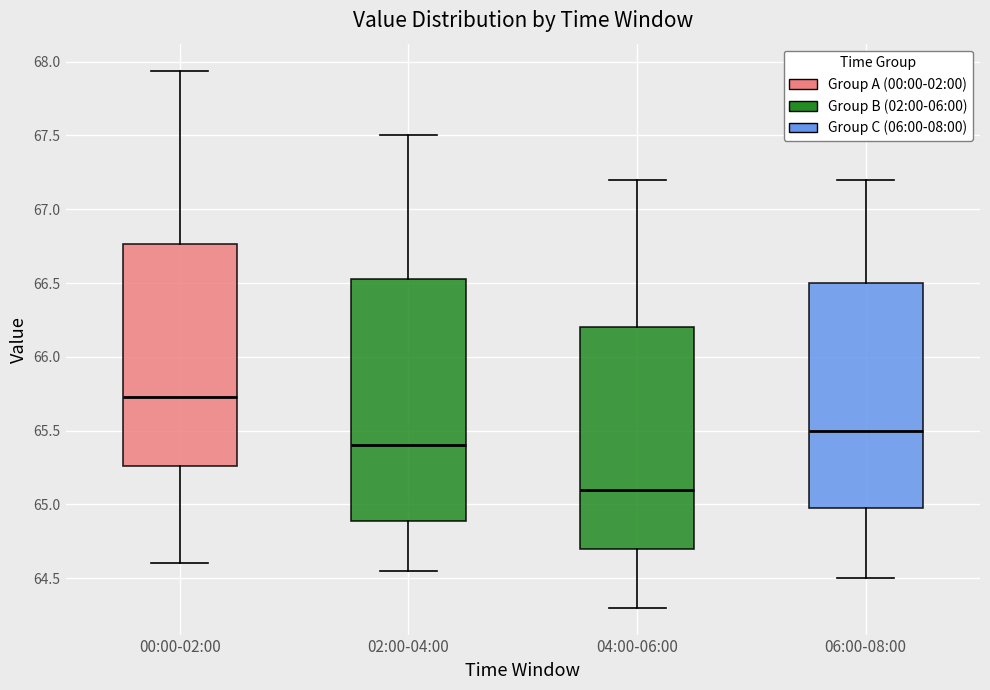

Which box has the lowest median line?

04:00-06:00